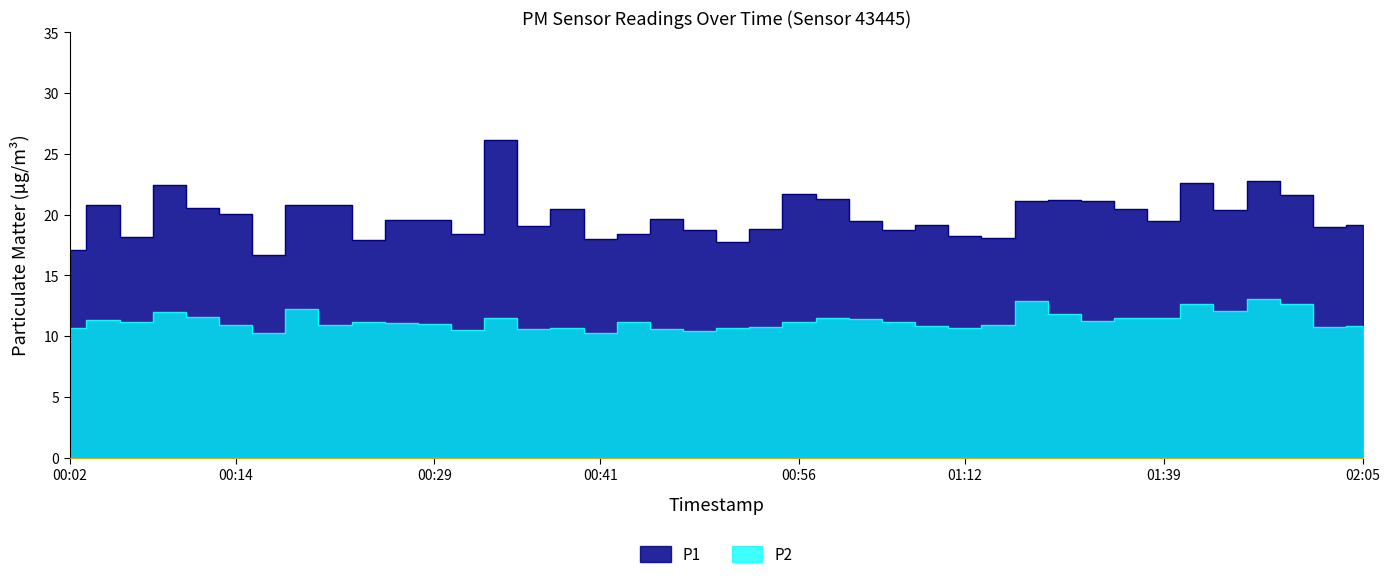

True or false: P2 and P1 intersect in this chart.

False